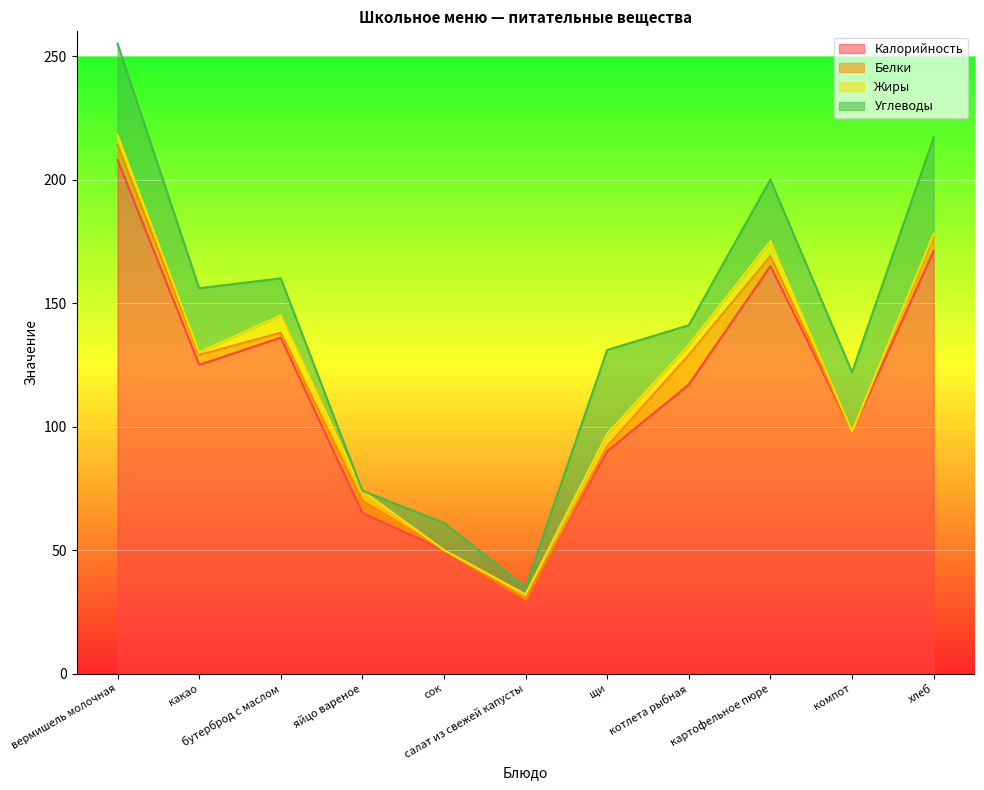

Reading left to right, extract all data points from this chart.

Калорийность: 208	125	136	65	50	30	90	117	165	98	171
Белки: 6	4	2	5	0	0	2	12	4	0	6
Жиры: 4	1	7	4	0	2	5	4	6	0	1
Углеводы: 37	26	15	0	11	3	34	8	25	24	39